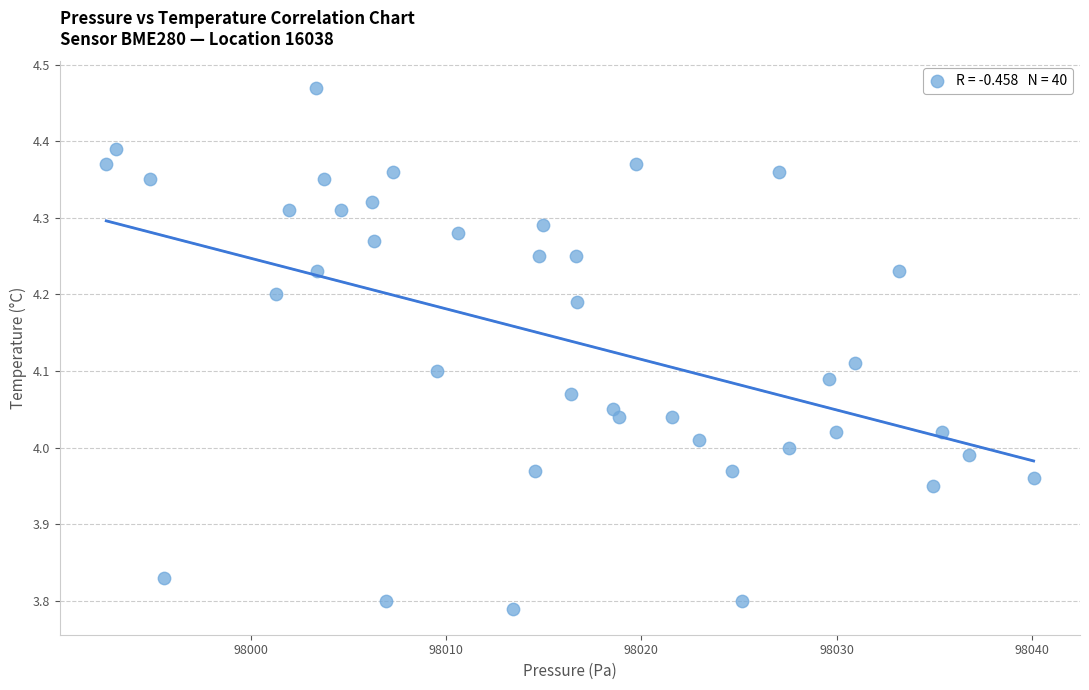

What is the range of X values (max minus min)?

47.5